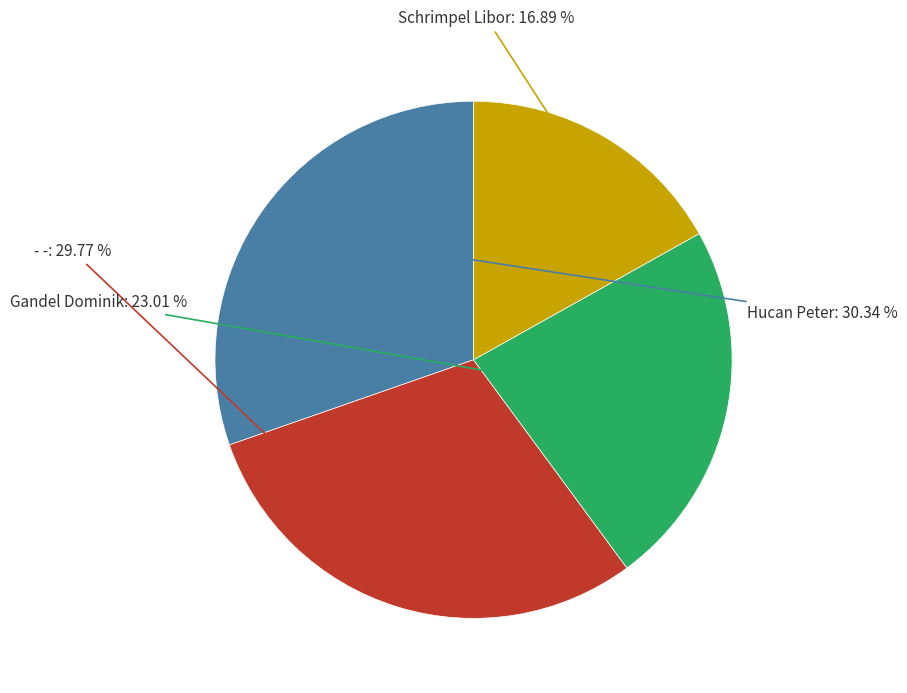

How many slices are in this pie chart?

4